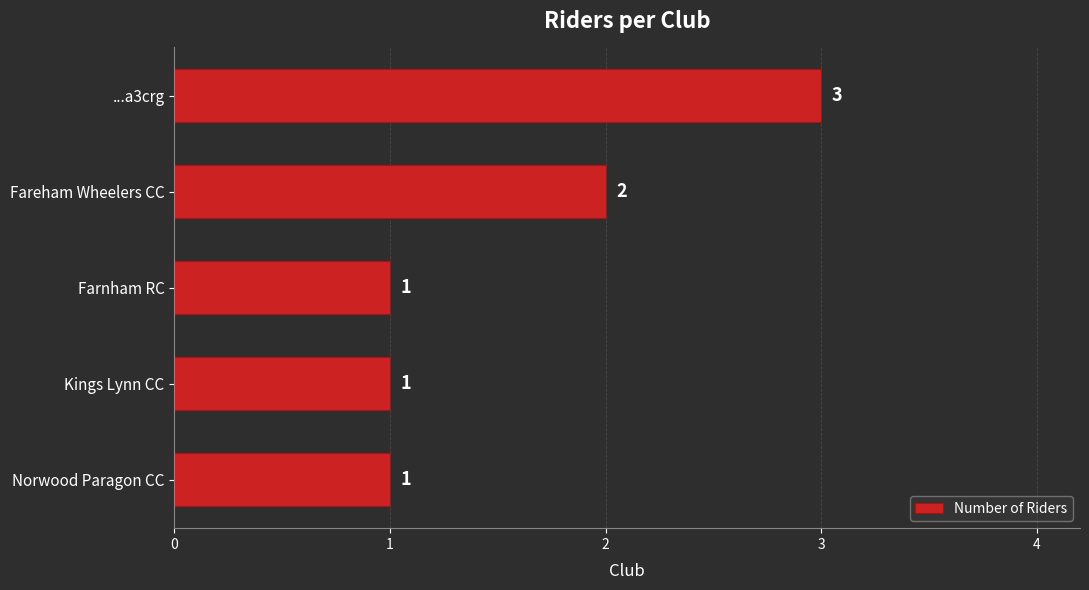

Count the values in the range 1 to 2.

4